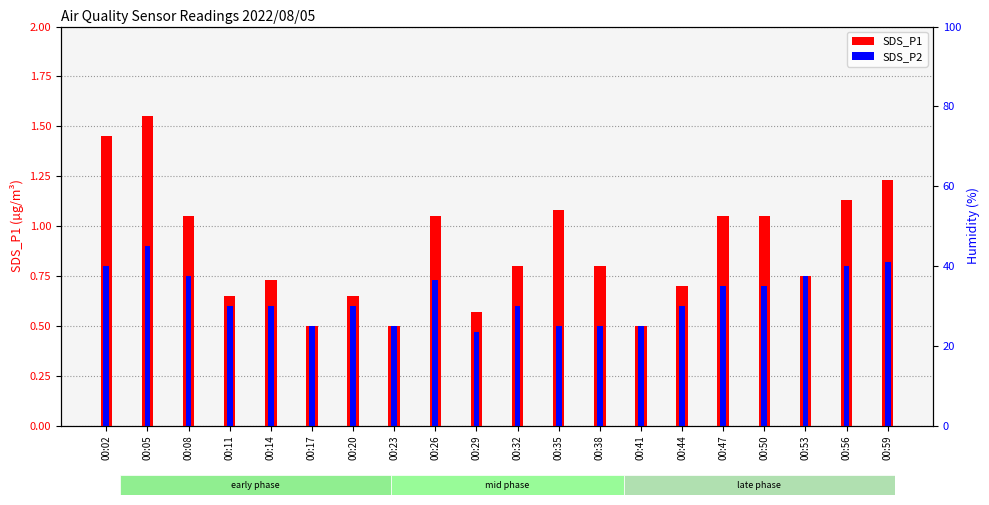

Which has a higher value, 00:44 or 00:02?

00:02